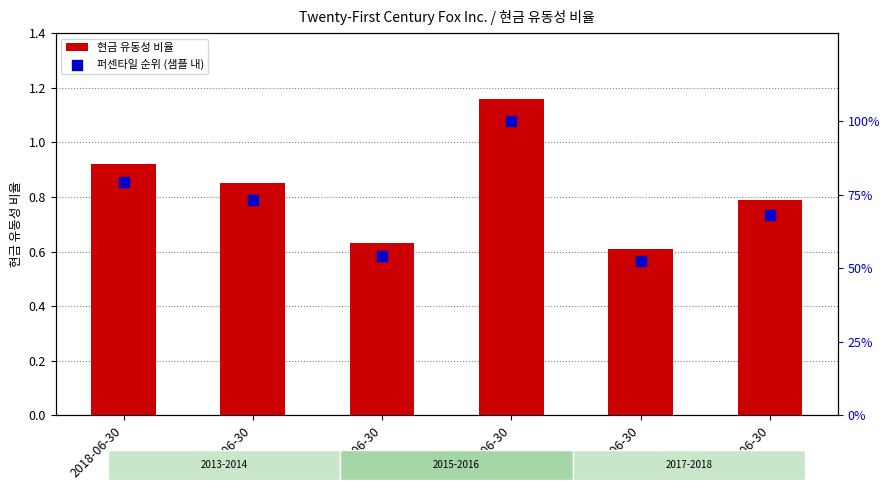

Which series contains the highest Y value?

퍼센타일 순위 (샘플 내)